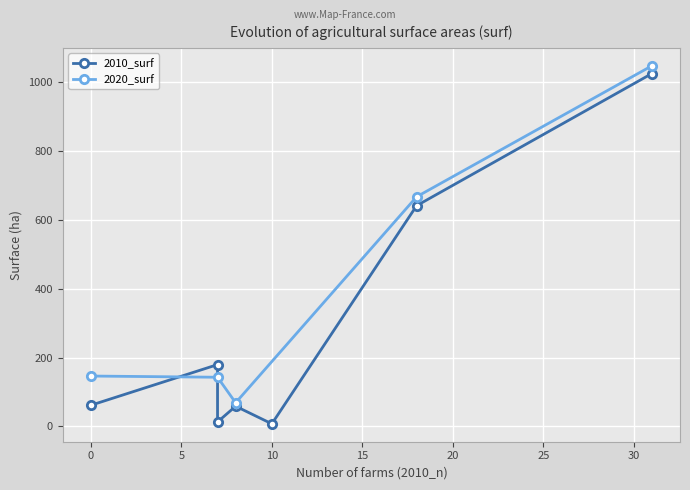

True or false: 2020_surf has more than 2 interior local peaks.

False